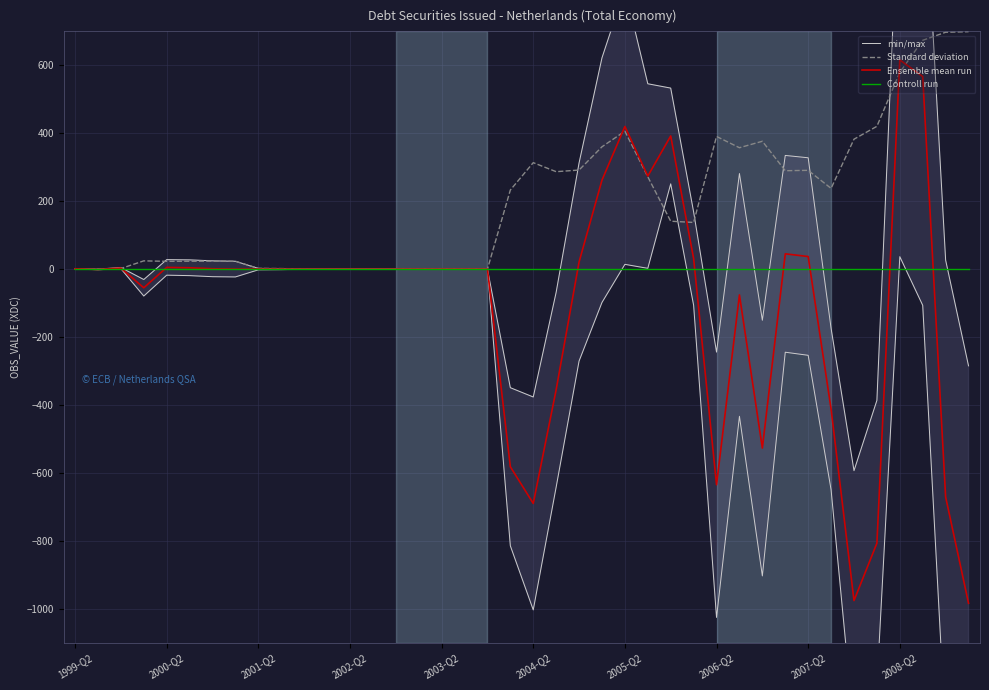

What are all the series names shown in the legend?

min/max, Standard deviation, Ensemble mean run, Controll run